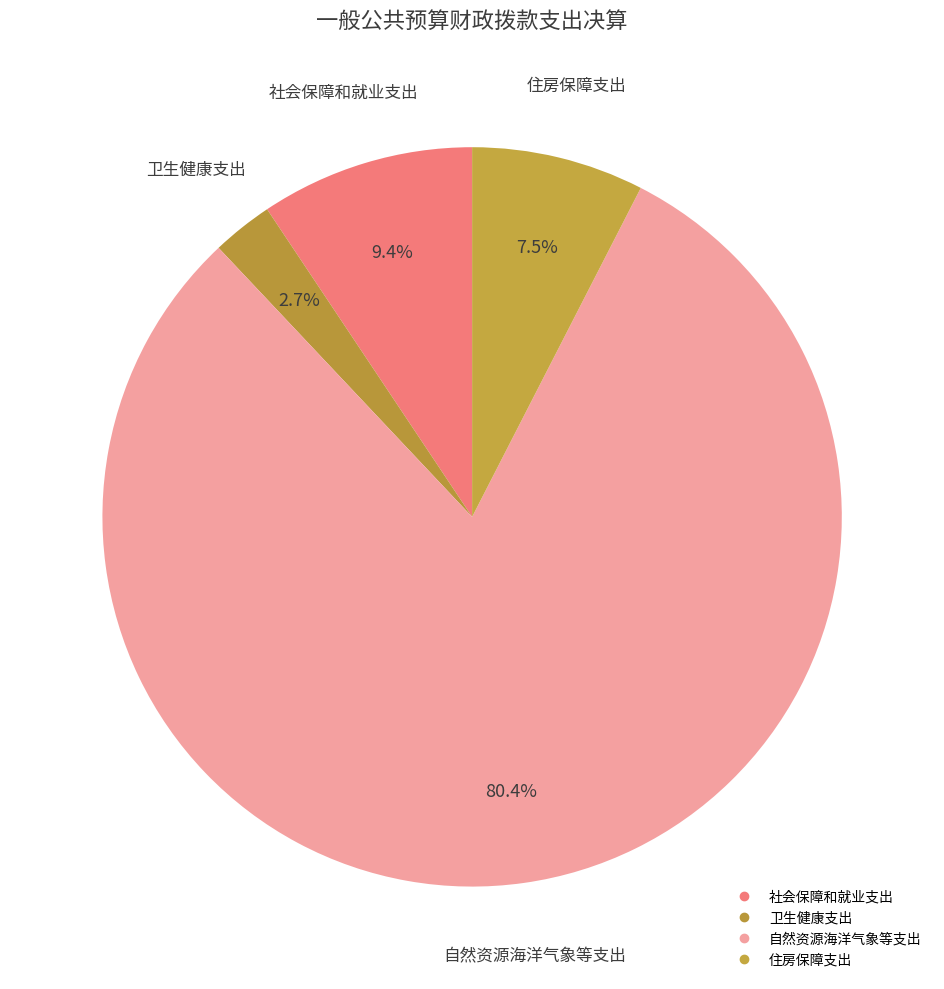

Count the number of slices in the pie.

4